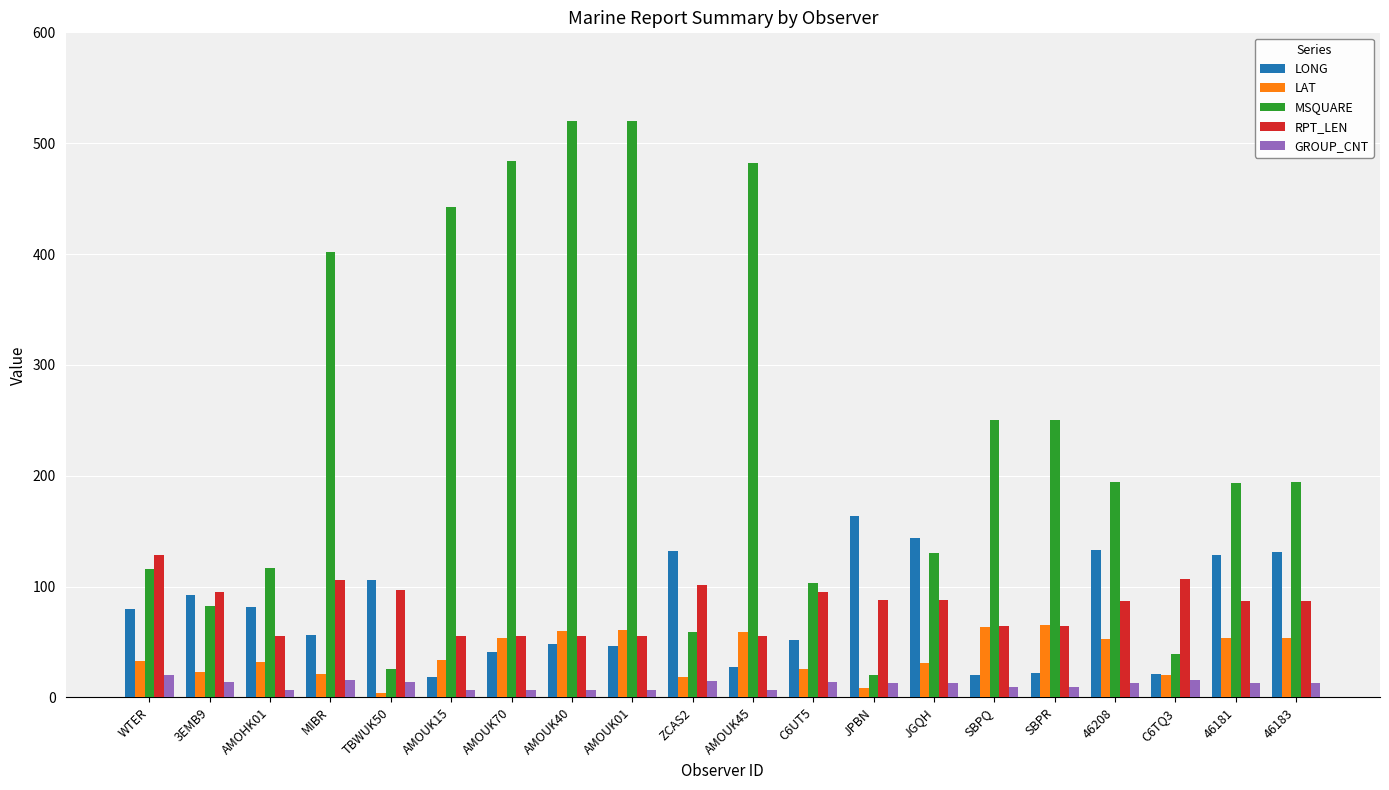

Rank the series by their maximum value, from highest to lowest.

MSQUARE, LONG, RPT_LEN, LAT, GROUP_CNT